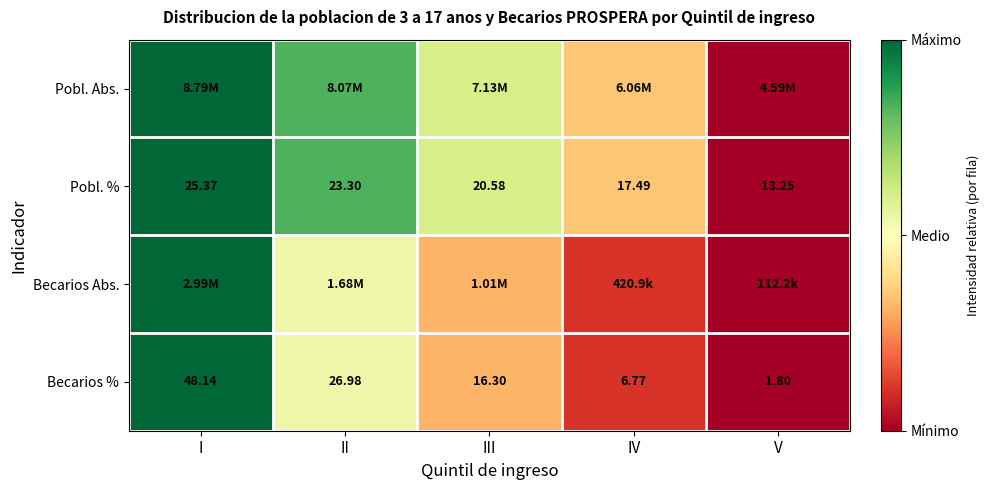

At which label is Becarios % closest to 24?

II